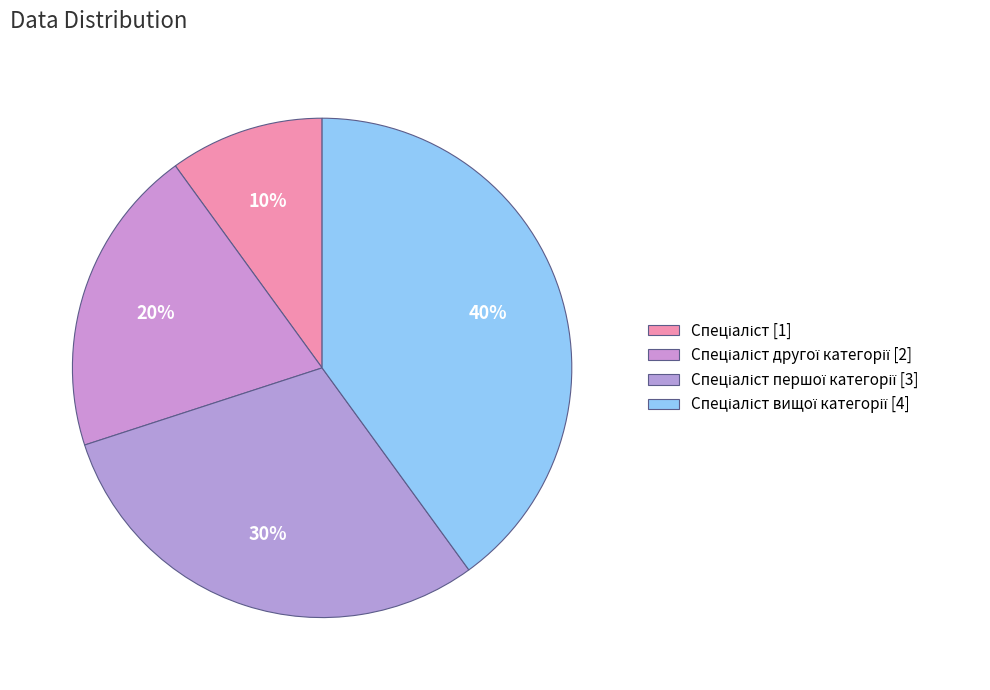

Count the number of slices in the pie.

4